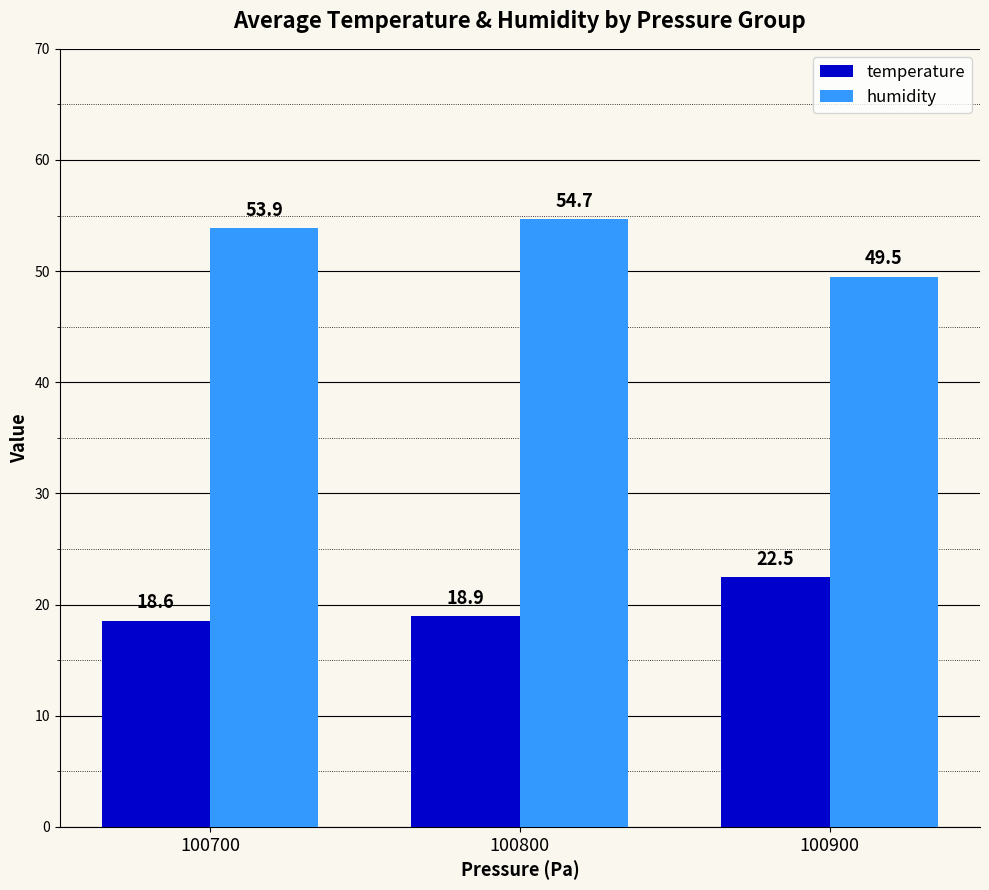

Count the temperature values in the range 18 to 22.

2